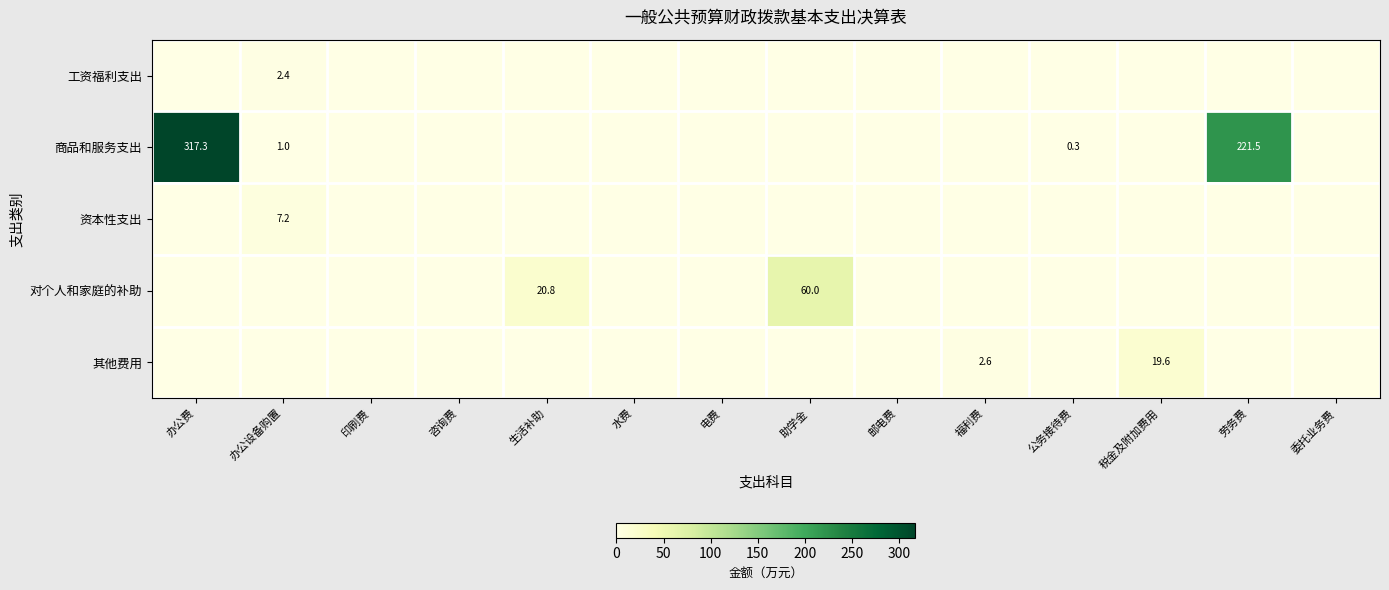

True or false: 资本性支出 has a value of 4.8 at 办公设备购置.

False